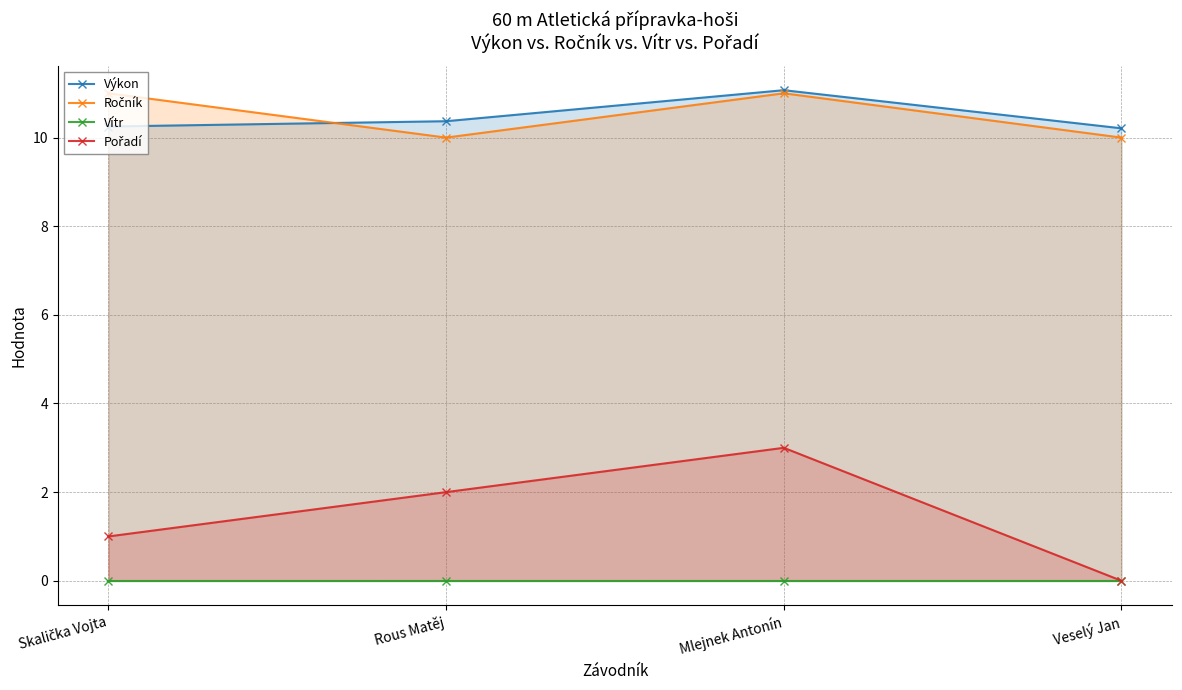

True or false: Ročník and Pořadí intersect in this chart.

False